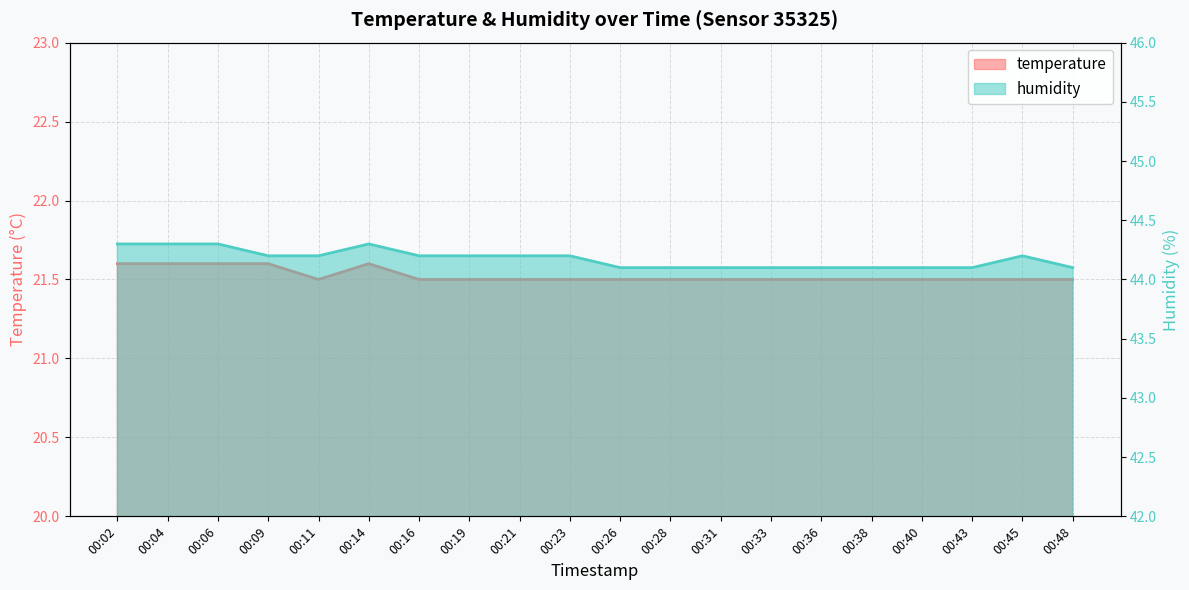

What are all the series names shown in the legend?

temperature, humidity